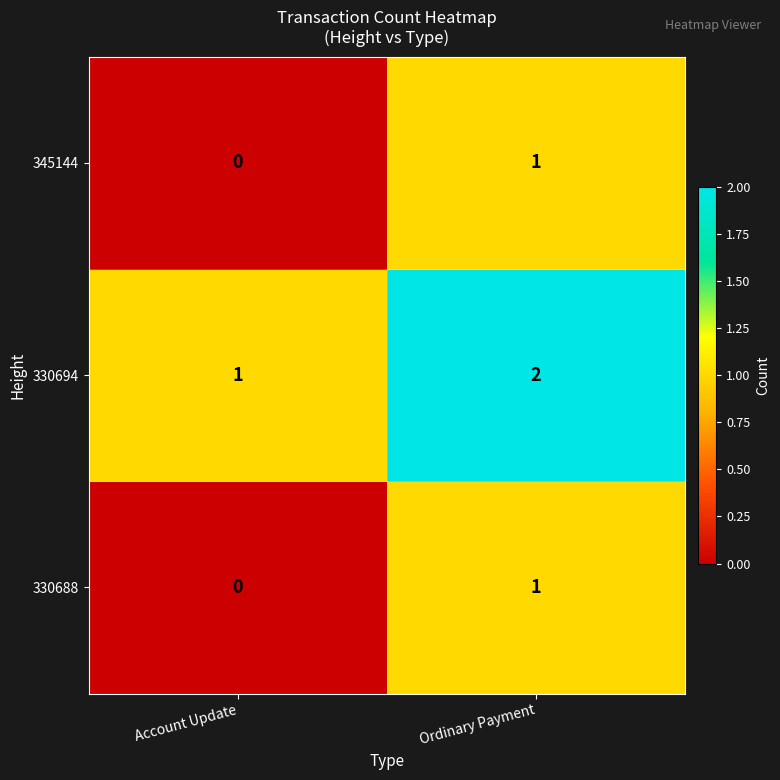

Is it true that 345144 equals 0 at Account Update?

True